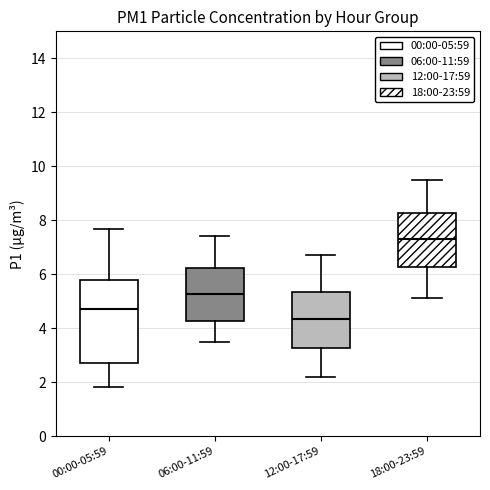

Where is the lower edge of the box for 00:00-05:59 on the y-axis? The values are not printed on the chart, so give them approximately, as read against the axis.

2.6